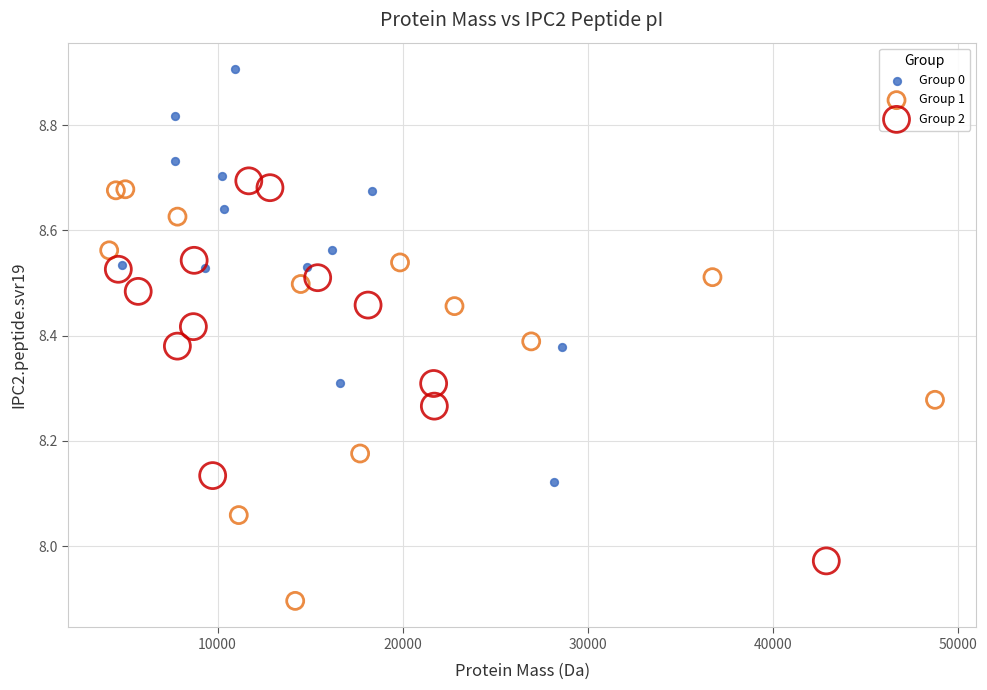

Which series contains the lowest Y value?

Group 1